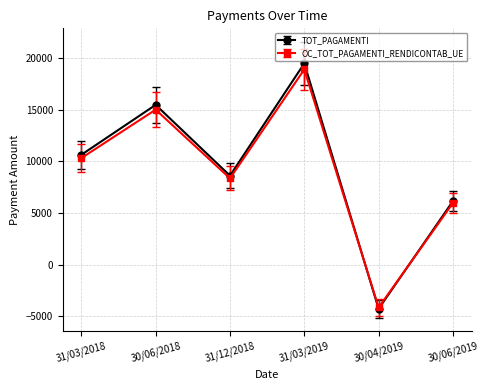

What is the label of the 5th point from the right?

30/06/2018